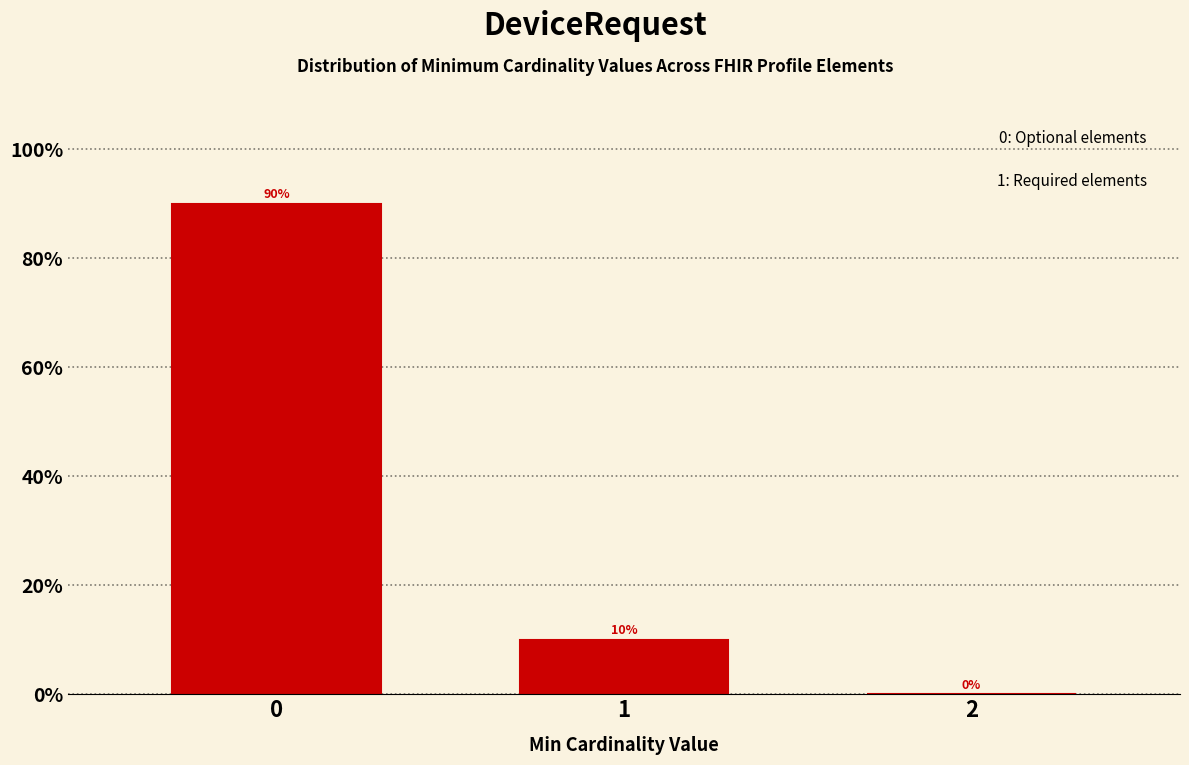

Reading right to left, extract all data points from this chart.

2=0	1=10	0=90